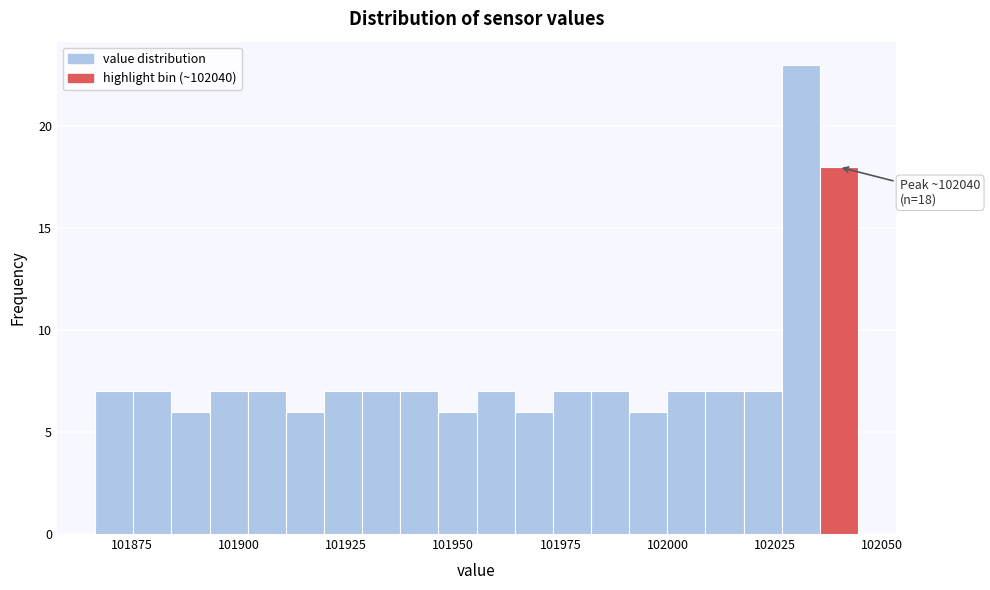

Around what value on the x-axis is the tallest bar? Give the approximate position of its centre, as read against the axis.

102030